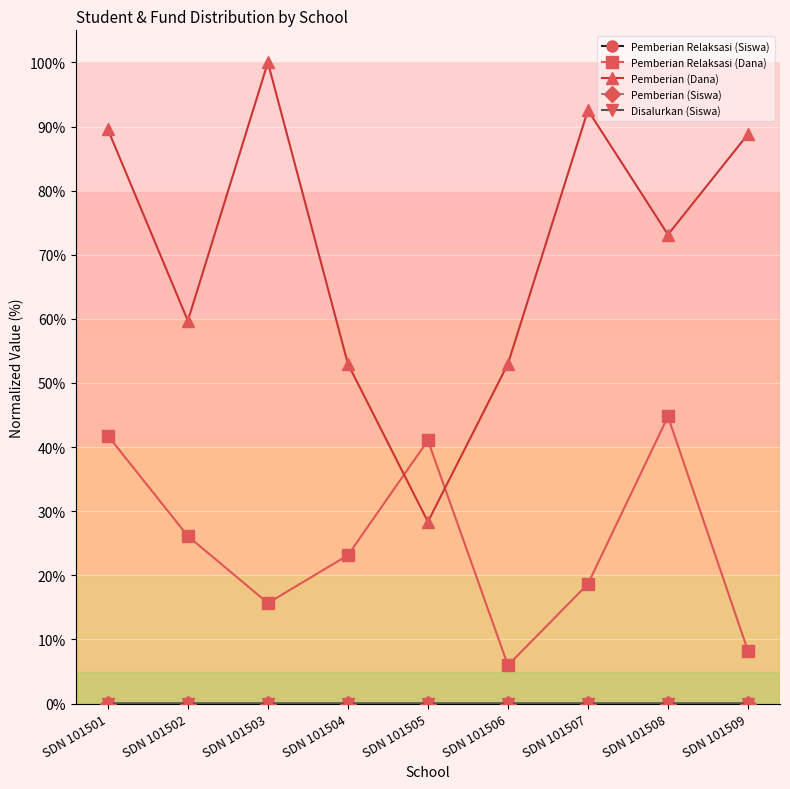

Where is the first local maximum for Pemberian Relaksasi (Dana)?

SDN 101505